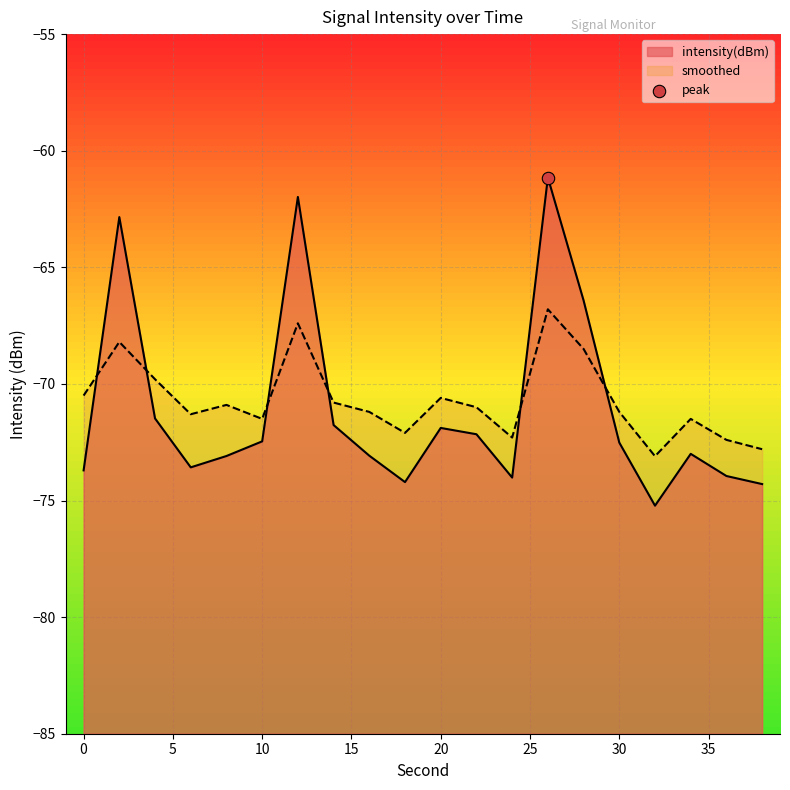

At which category is the sum across all series the highest?

26